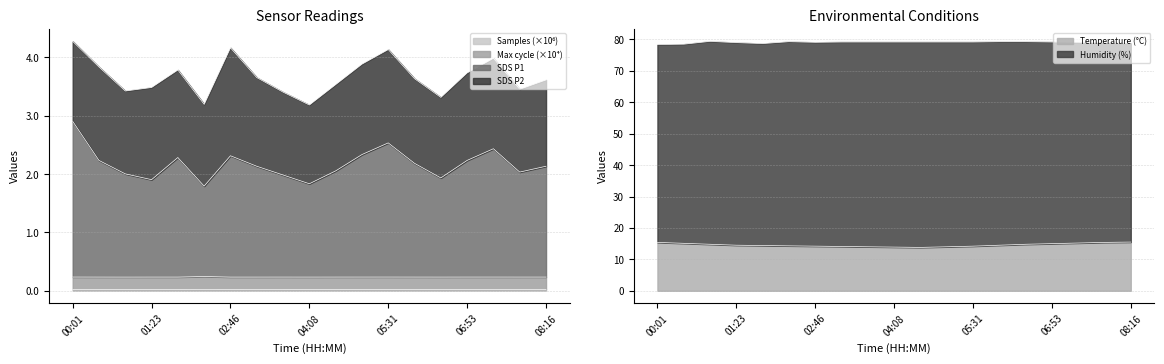

What is the average value of the SDS_P1 series?

2.2